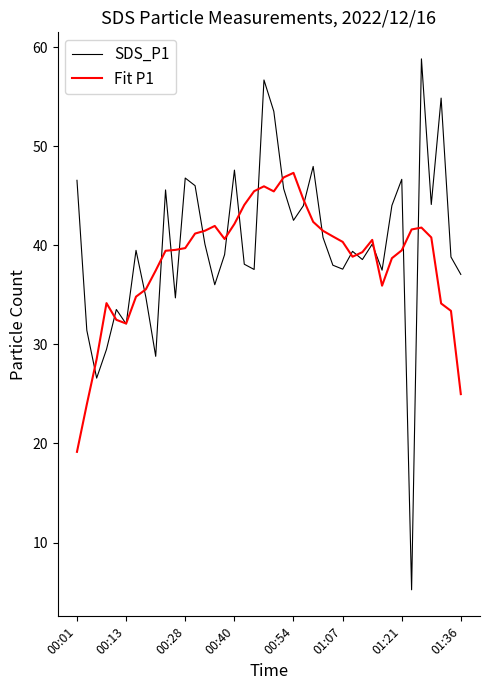

Which series ends up on top after the final intersection of Fit P1 and SDS_P1?

SDS_P1